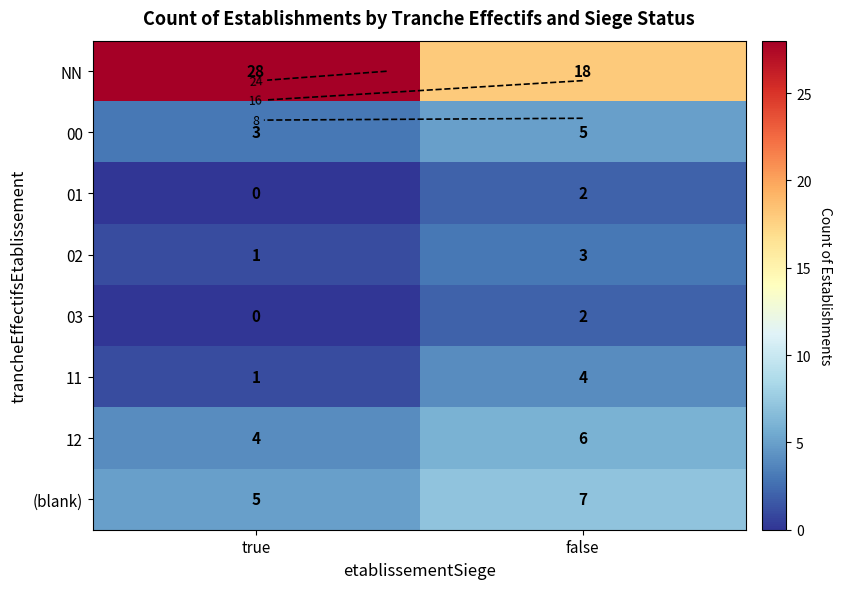

At which category does the chart reach its peak across all series?

true